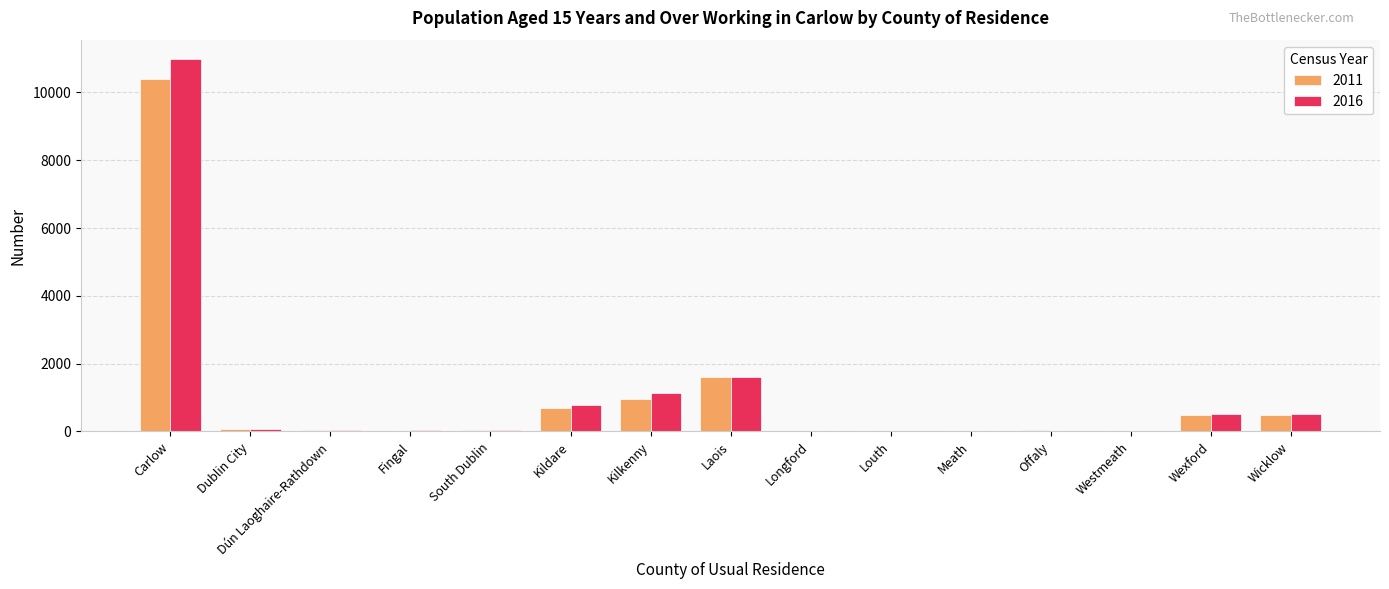

At which label does 2011 reach its peak?

Carlow